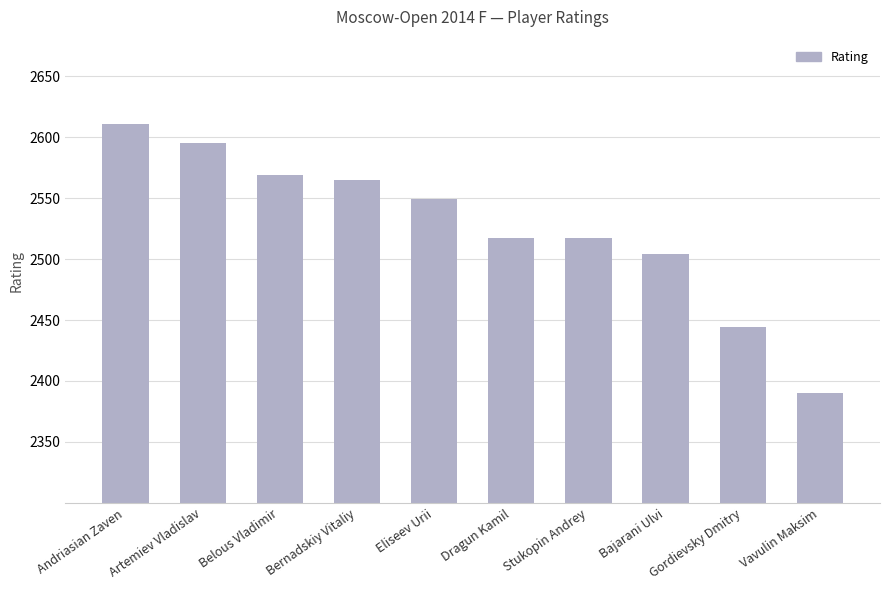

What is the value of the 3rd bar from the left?

2569